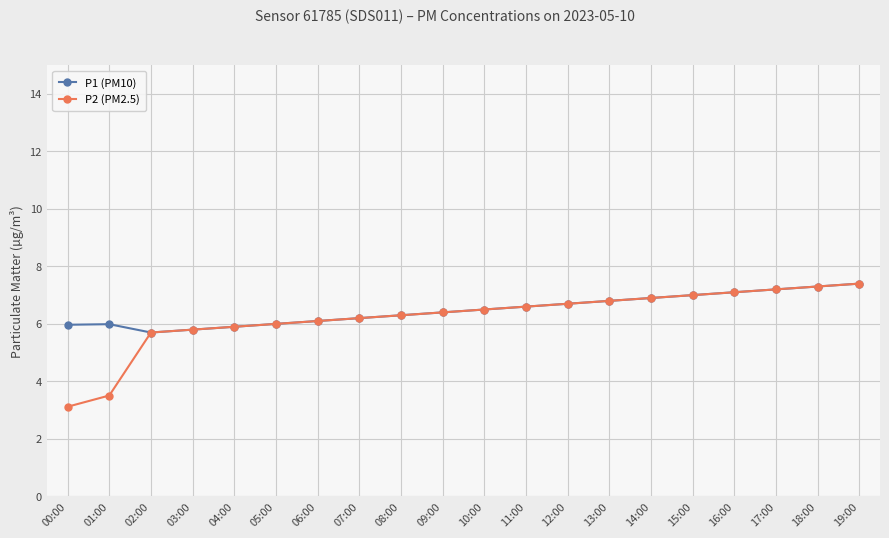

What is the label of the 2nd point from the left?

01:00